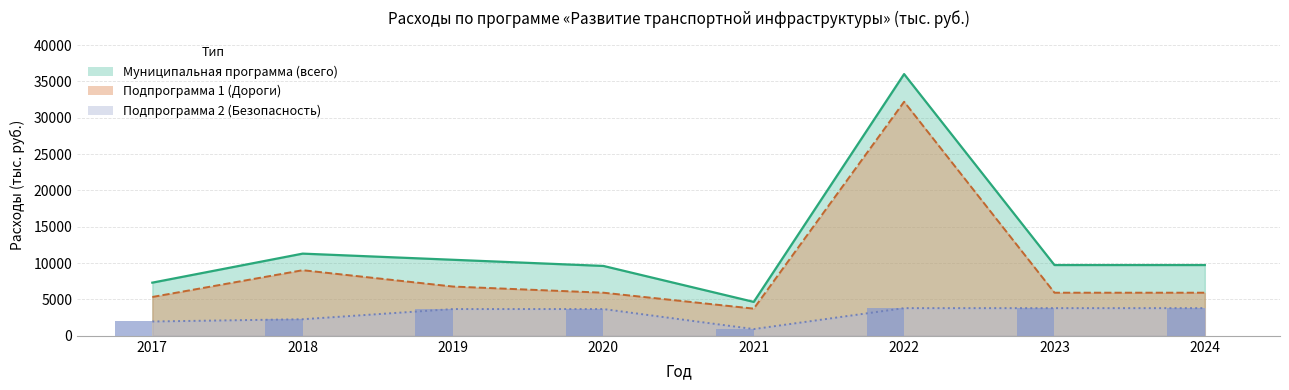

Where does the Муниципальная программа (всего) series first go above 9733?

2018